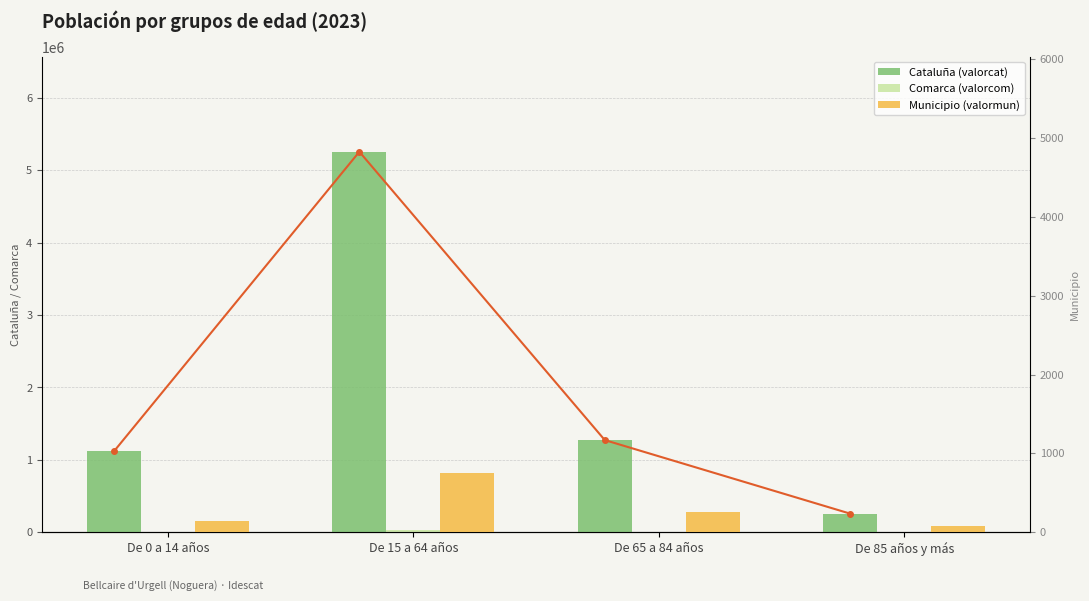

At how many categories does at least one series exceed 1652718?

1